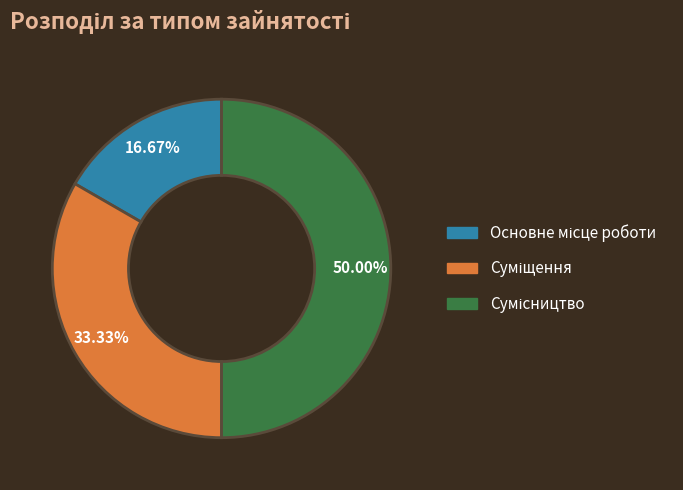

How much of the chart is everything except Сумісництво?

50.0%